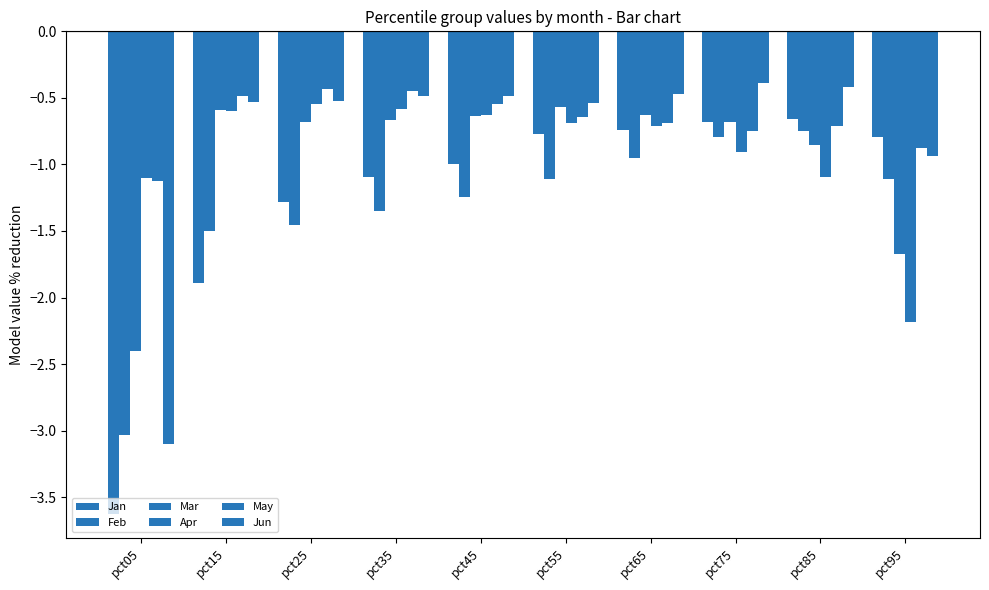

How many bars are there in total?

60